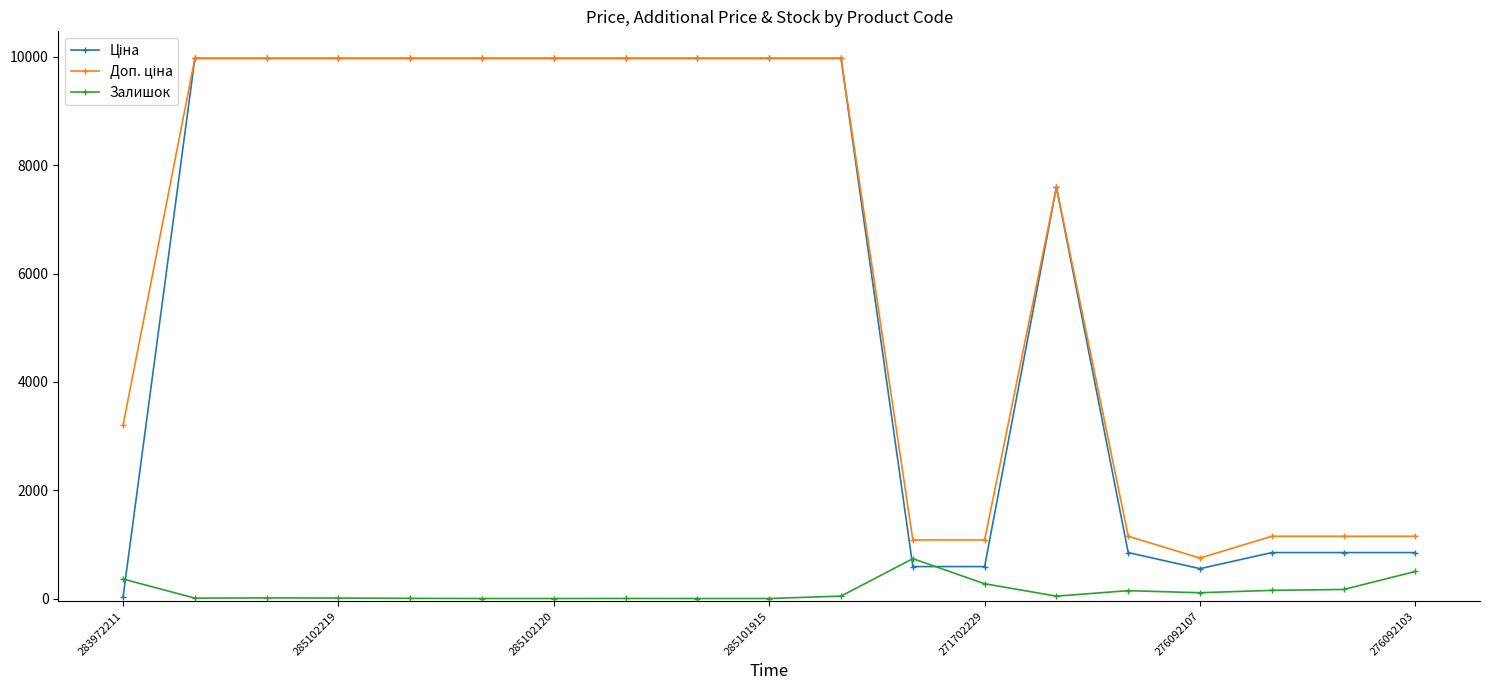

What is the highest value of the Залишок series?

736.0